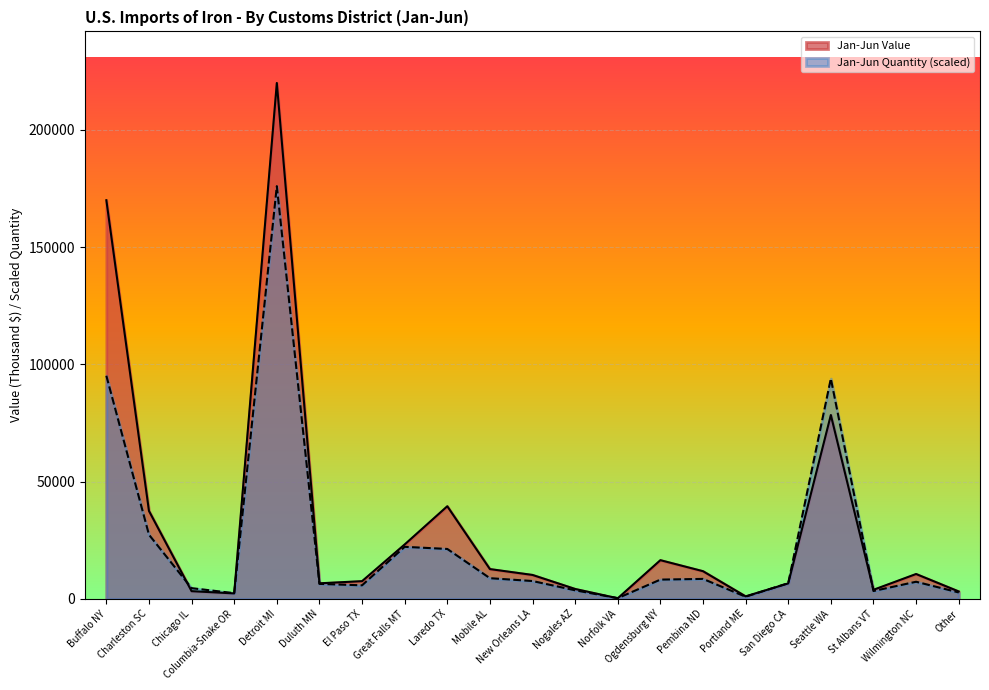

Which series has the largest total across all categories?

Jan-Jun Value